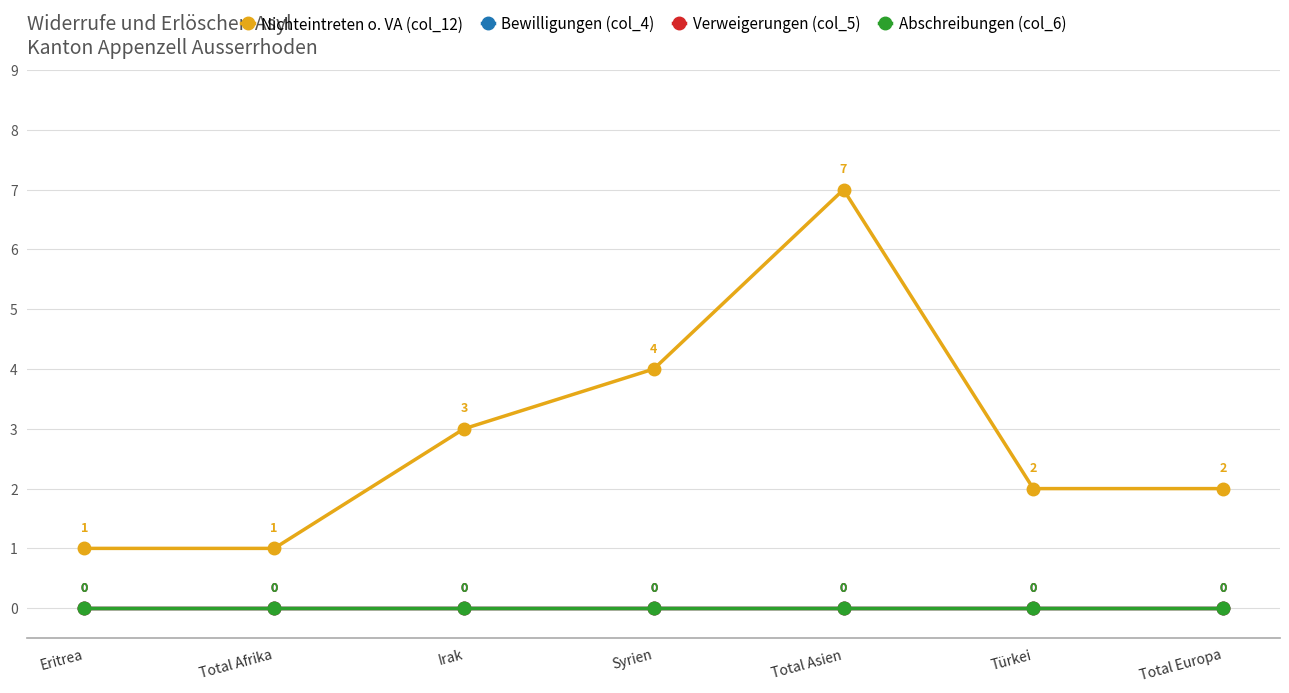

Rank the series by their maximum value, from highest to lowest.

Nichteintreten o. VA (col_12), Bewilligungen (col_4), Verweigerungen (col_5), Abschreibungen (col_6)